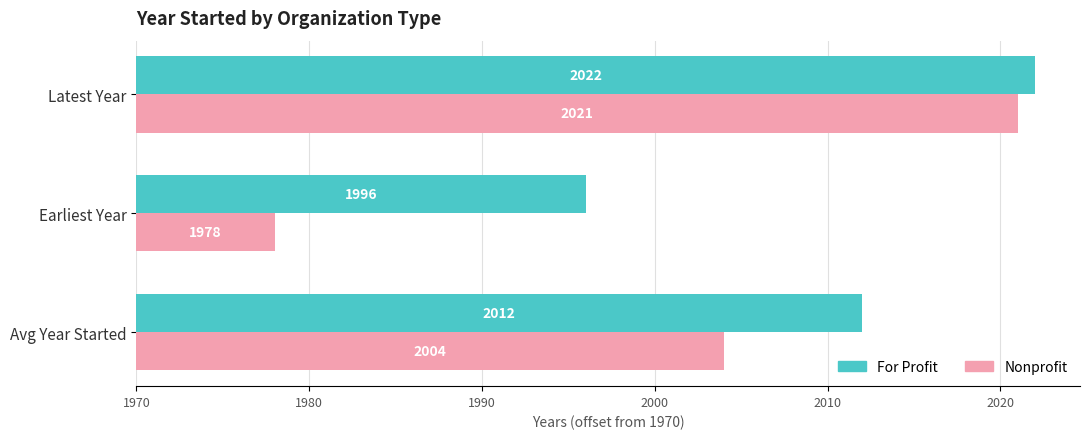

What is the value of the Nonprofit bar at the 1st from the left?

34